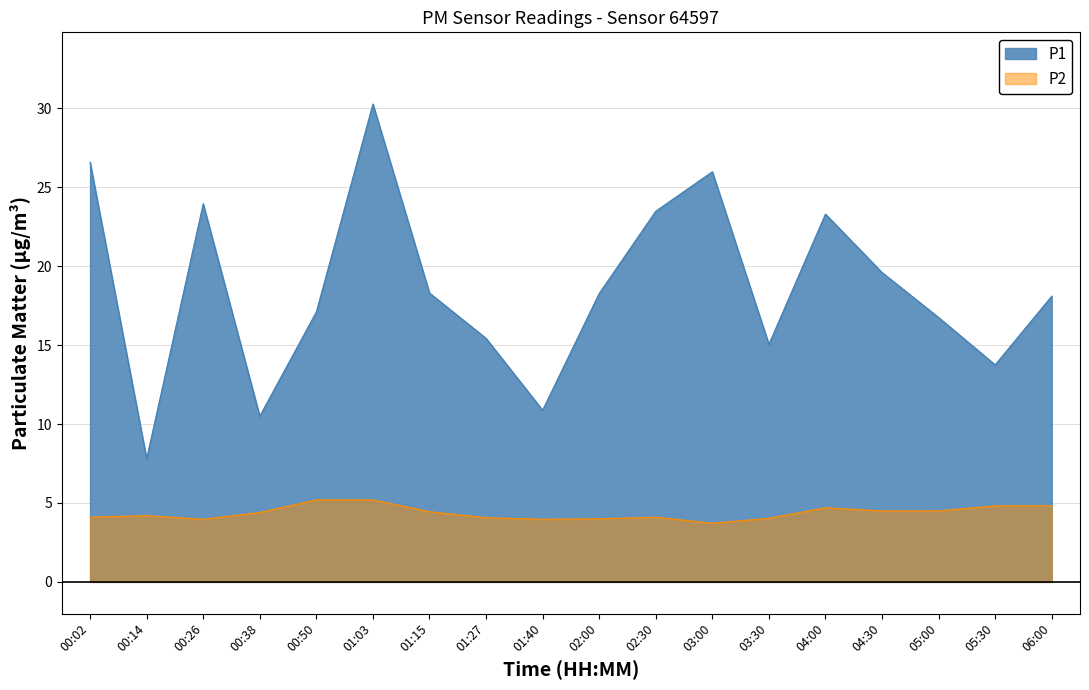

True or false: P1 and P2 intersect in this chart.

False